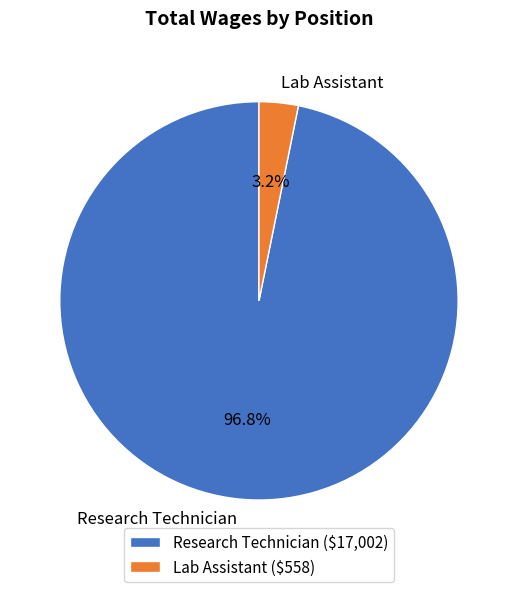

How many slices are in this pie chart?

2